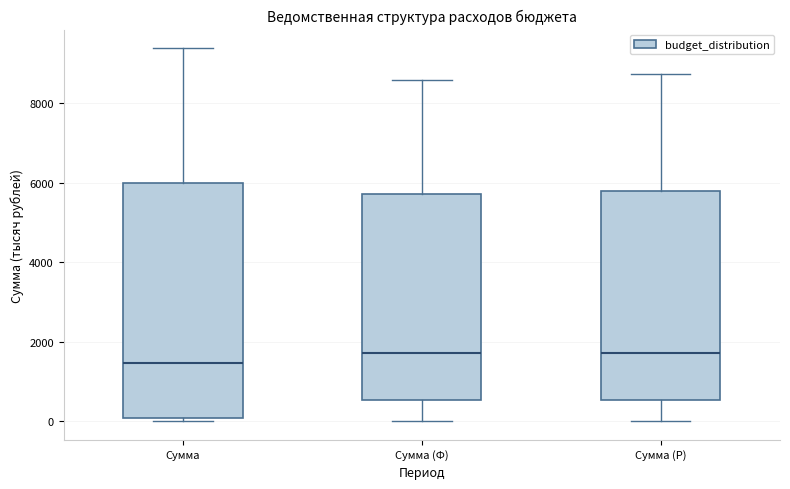

Which box has the lowest median line?

Сумма